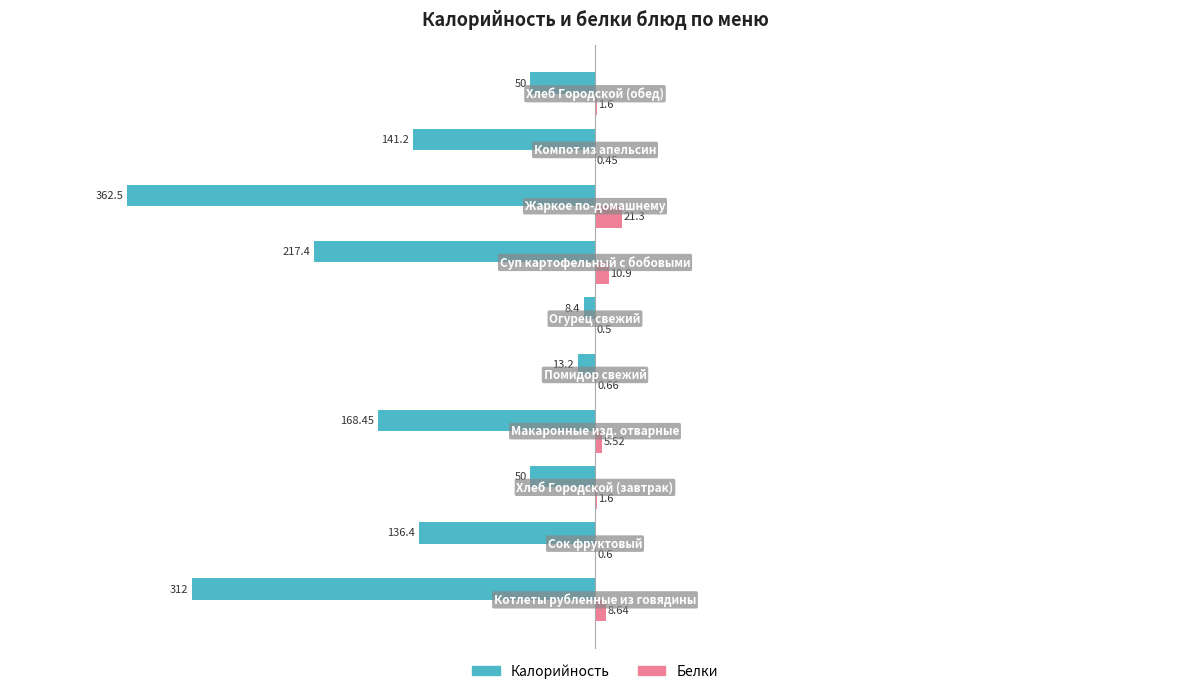

Which series has the largest total across all categories?

Белки